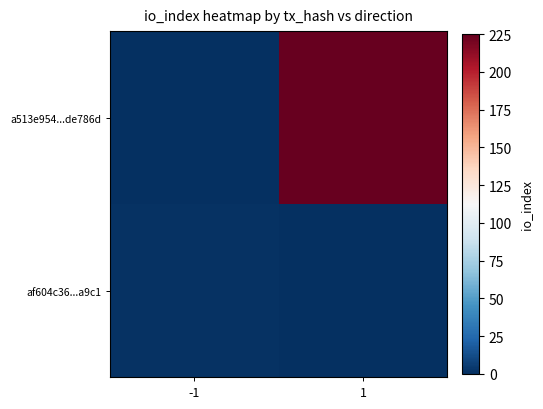

At which category is the sum across all series the highest?

1